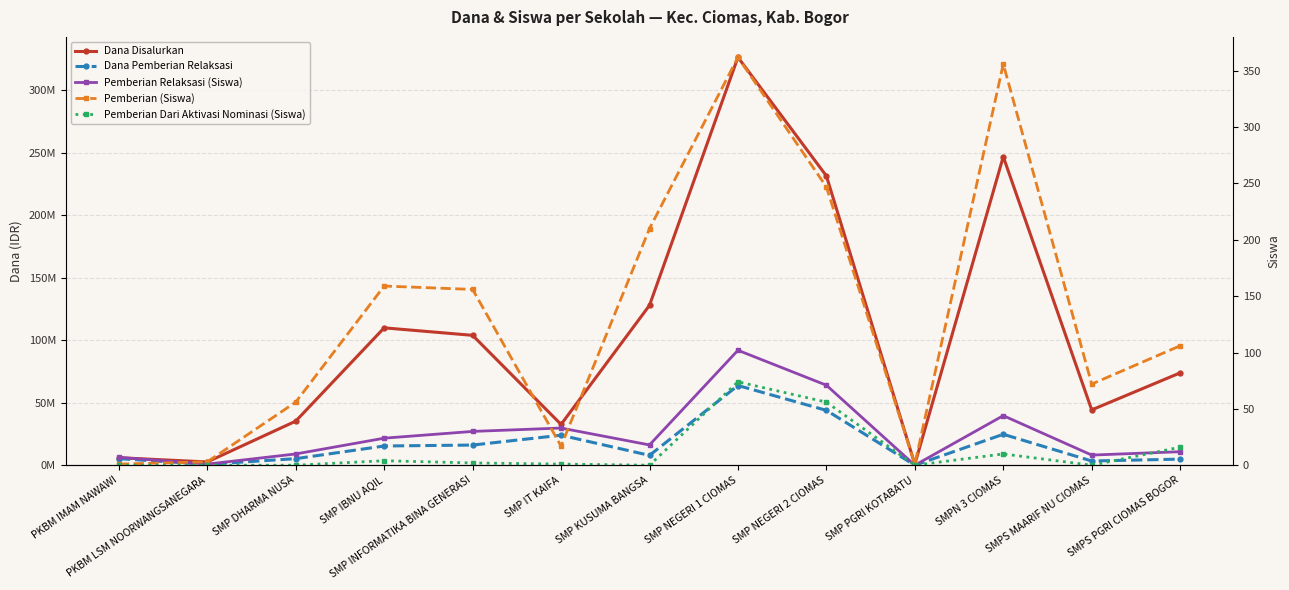

What is the difference between the Dana Pemberian Relaksasi values at SMP IT KAIFA and SMP PGRI KOTABATU?

24000000